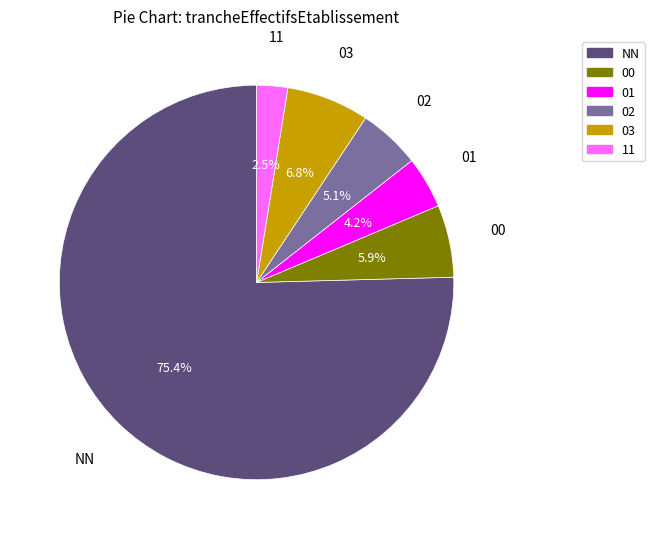

To the nearest percent, what is the difference between the NN and 03 slice percentages?

69%